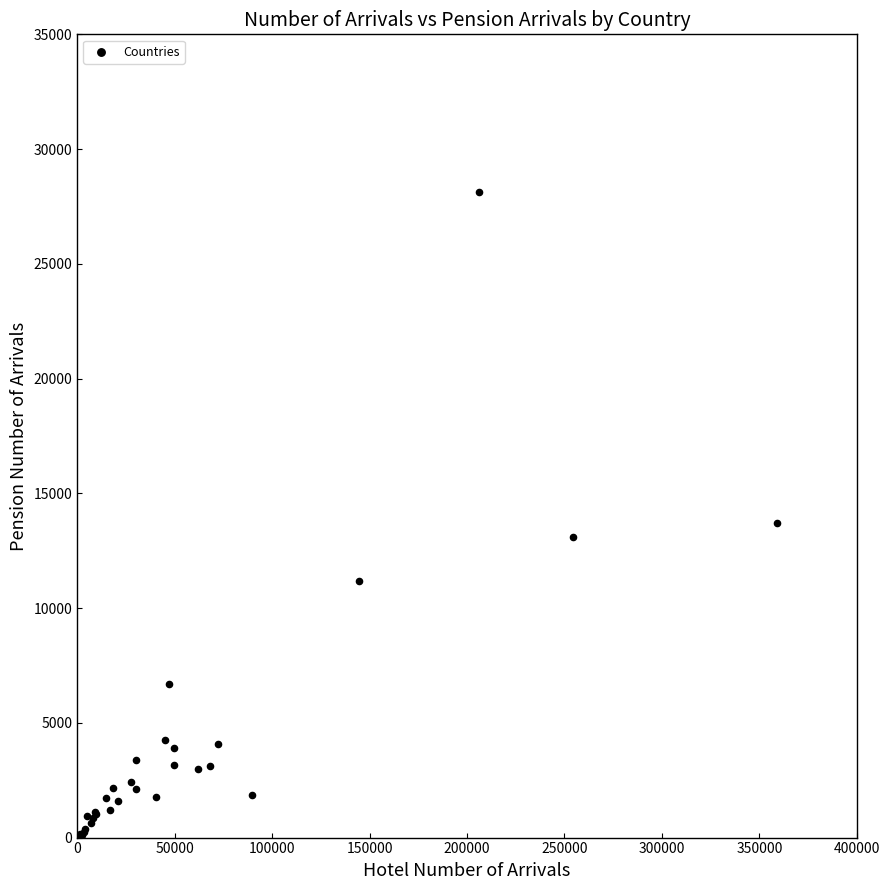

What Y value in the scatter plot is closest to 14070?

13707